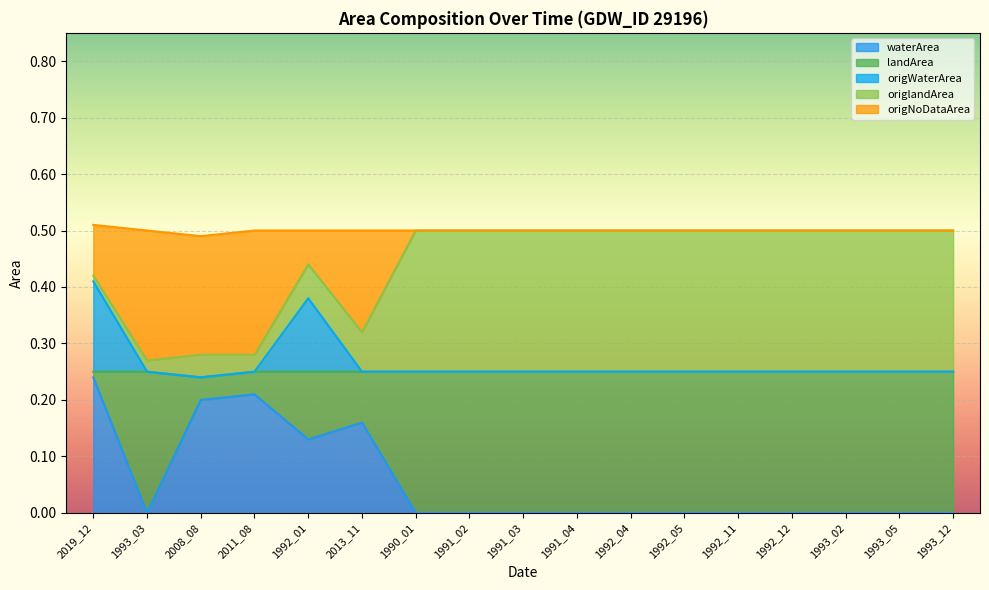

Which category has the highest value in the waterArea series?

2019_12